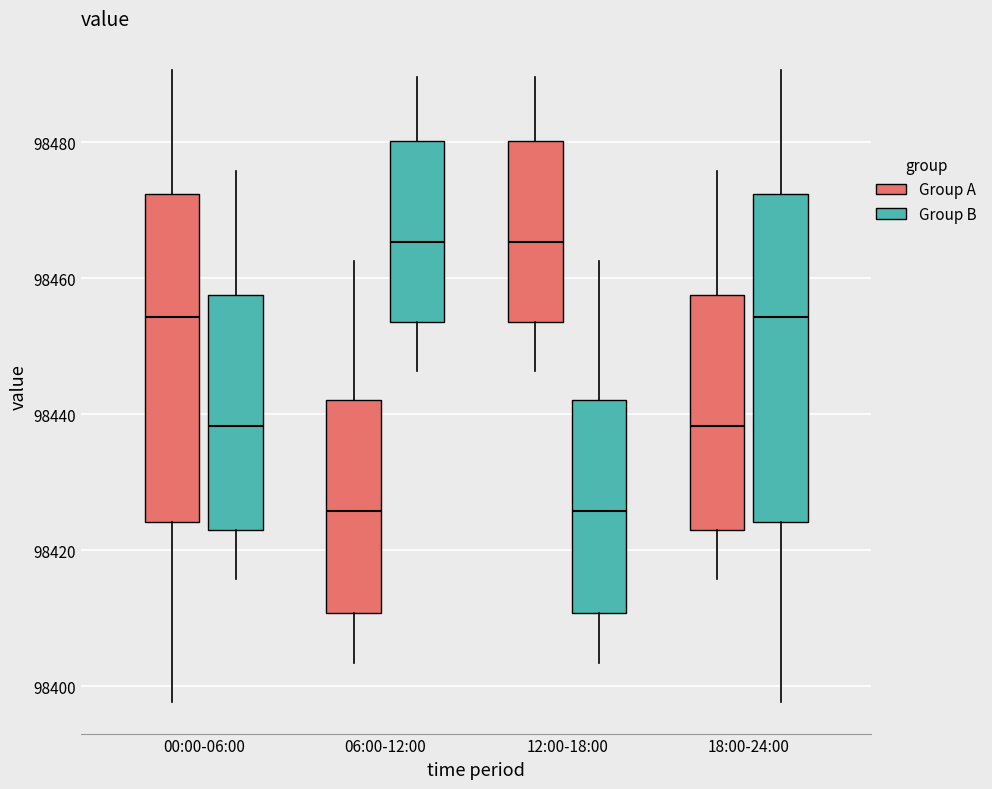

Where is the lower edge of the box for 18:00-24:00 (Group B) on the y-axis? The values are not printed on the chart, so give them approximately, as read against the axis.

98424